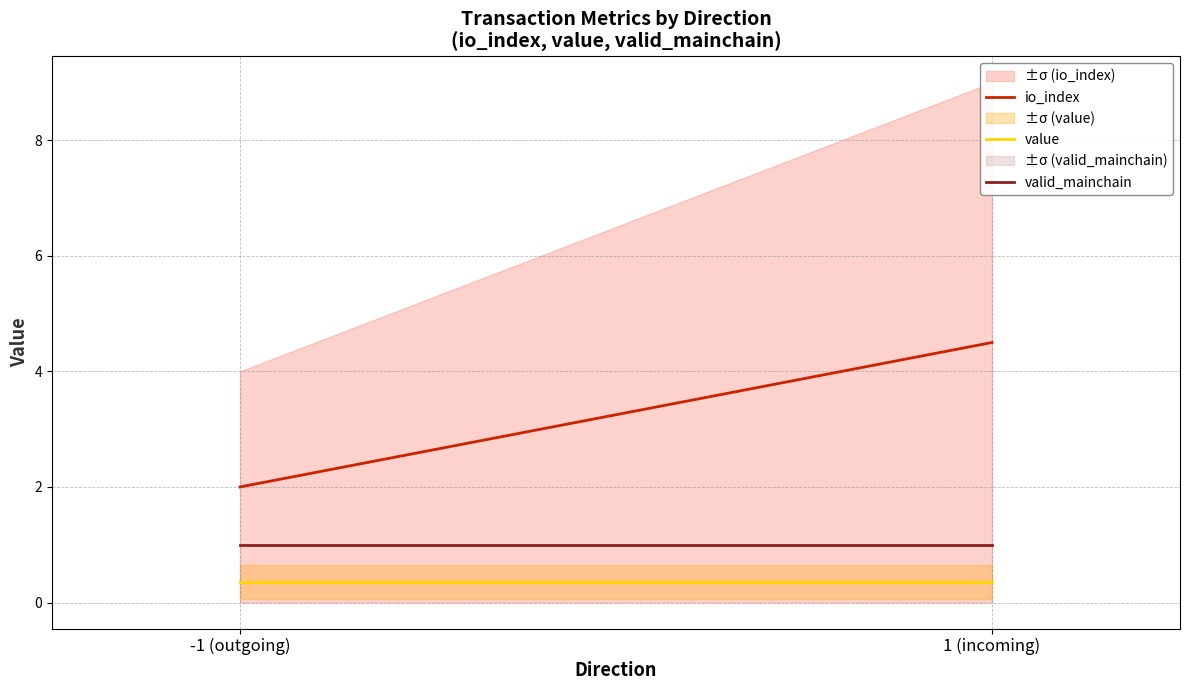

The value of valid_mainchain at -1 (outgoing) is 1.6. True or false?

False